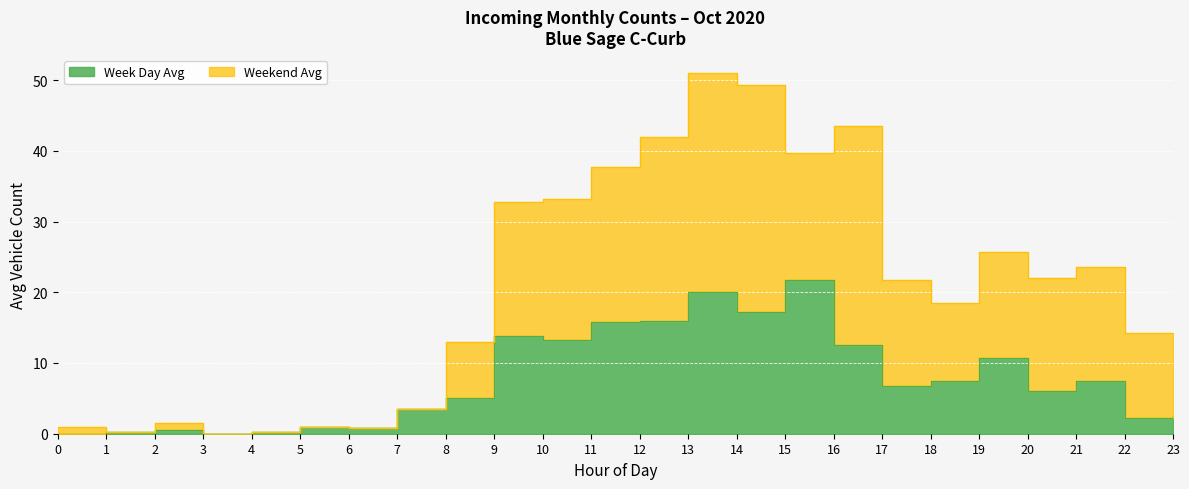

Rank the series by their maximum value, from lowest to highest.

Week Day Avg, Weekend Avg